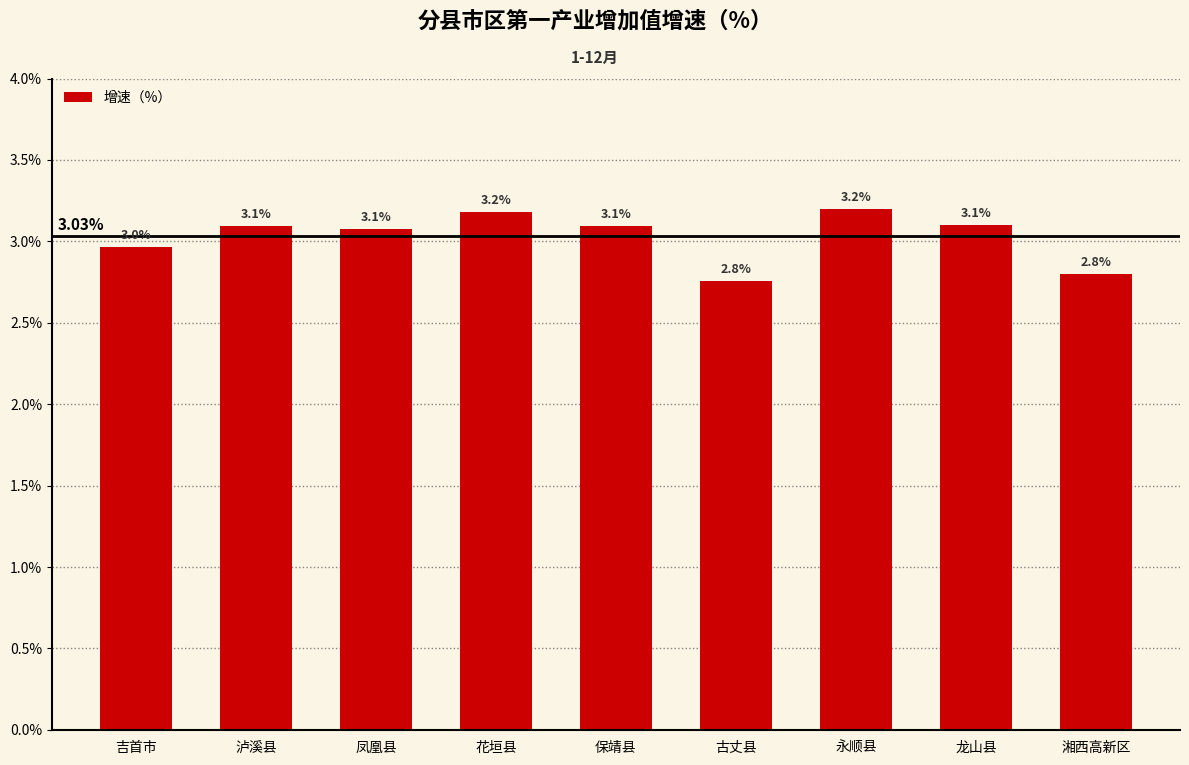

Where is the data nearest to the value 2?

古丈县